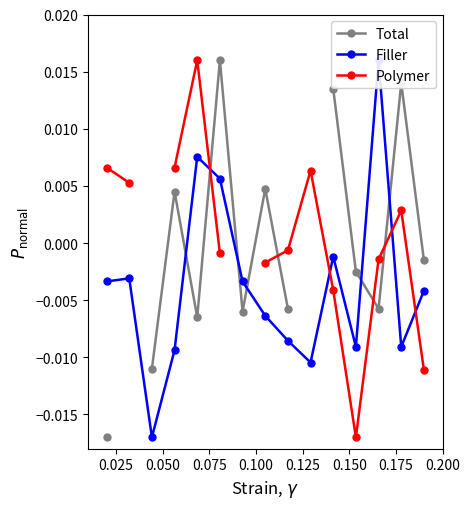

How many values in Filler are above zero?

3